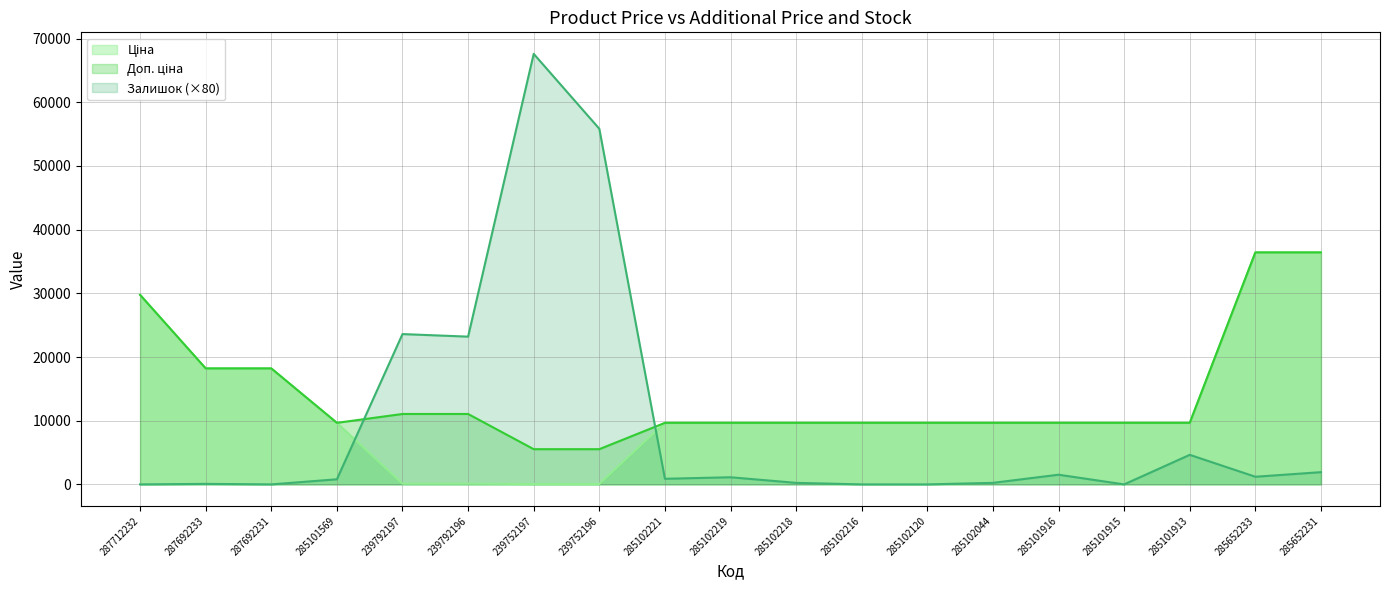

At which category does Залишок reach its first local valley?

287692231